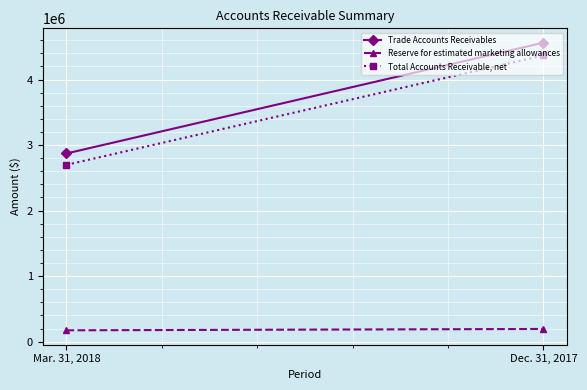

What is the sum of all Reserve for estimated marketing allowances values?

367487